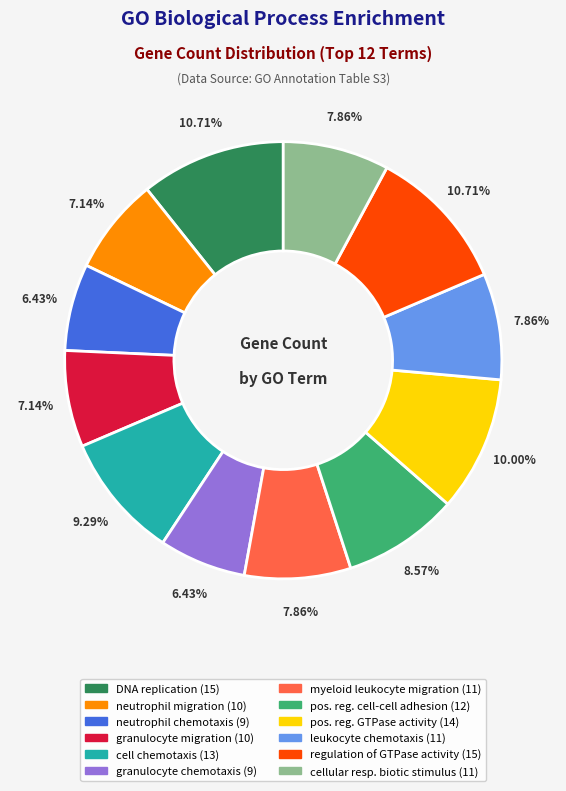

Is there any slice that represents more than half of the pie?

No